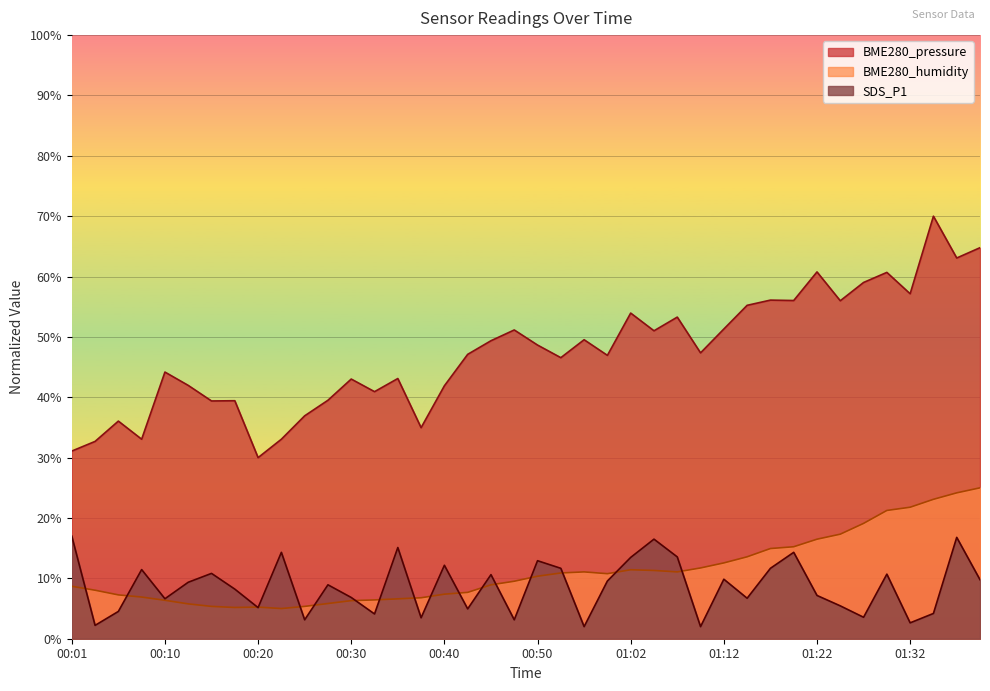

The SDS_P1 series shows 0.9 at 00:55. True or false?

False